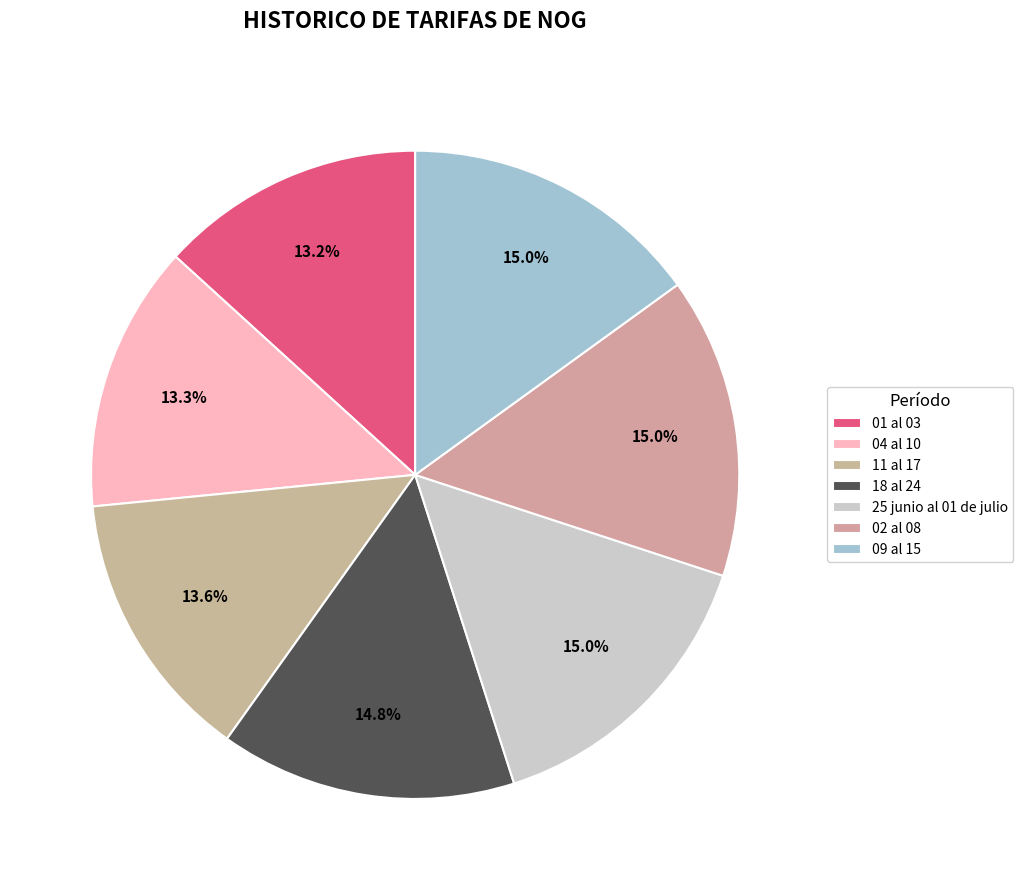

Between 11 al 17 and 02 al 08, which is larger?

02 al 08